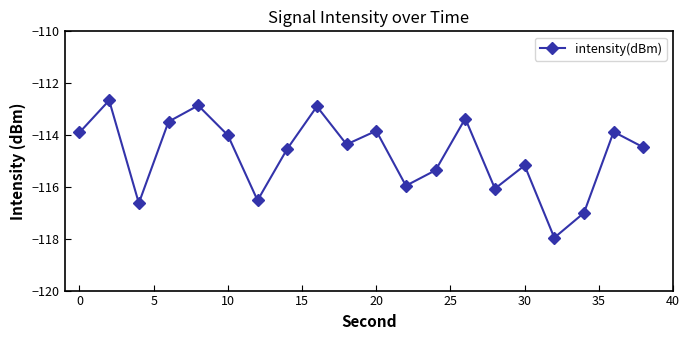

True or false: the data has more than 1 interior local peaks.

True